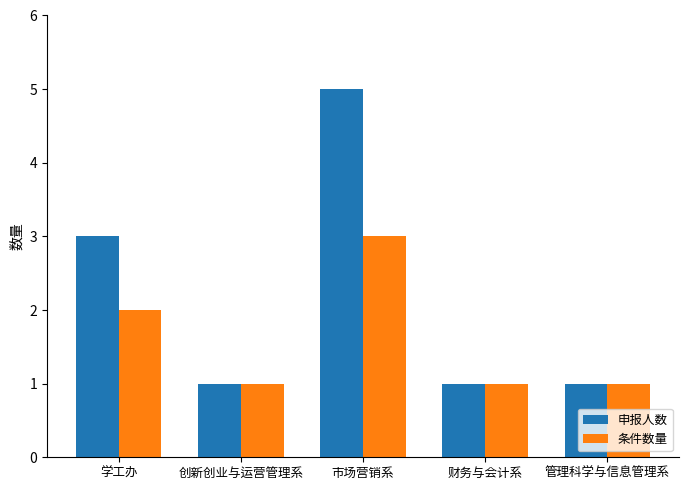

What is the label of the 3rd bar from the left?

市场营销系